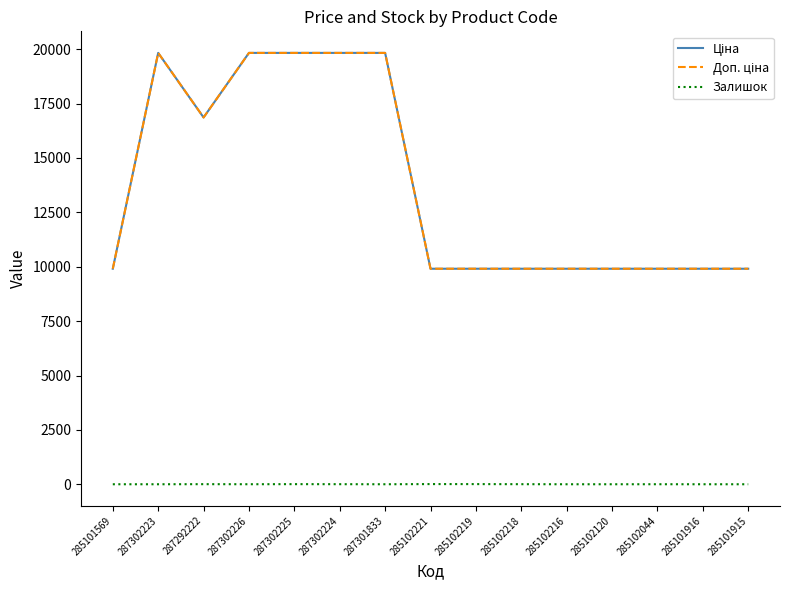

True or false: Залишок has more than 1 points higher than both neighbors.

True